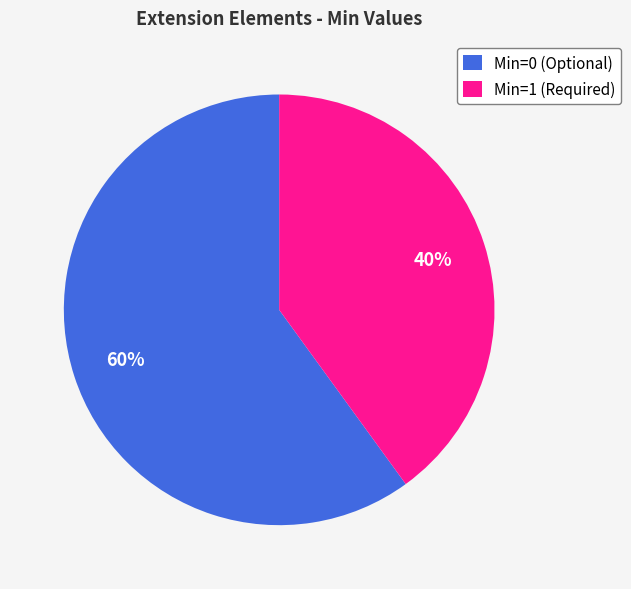

To the nearest percent, what is the difference between the largest and smallest slice percentages?

20%